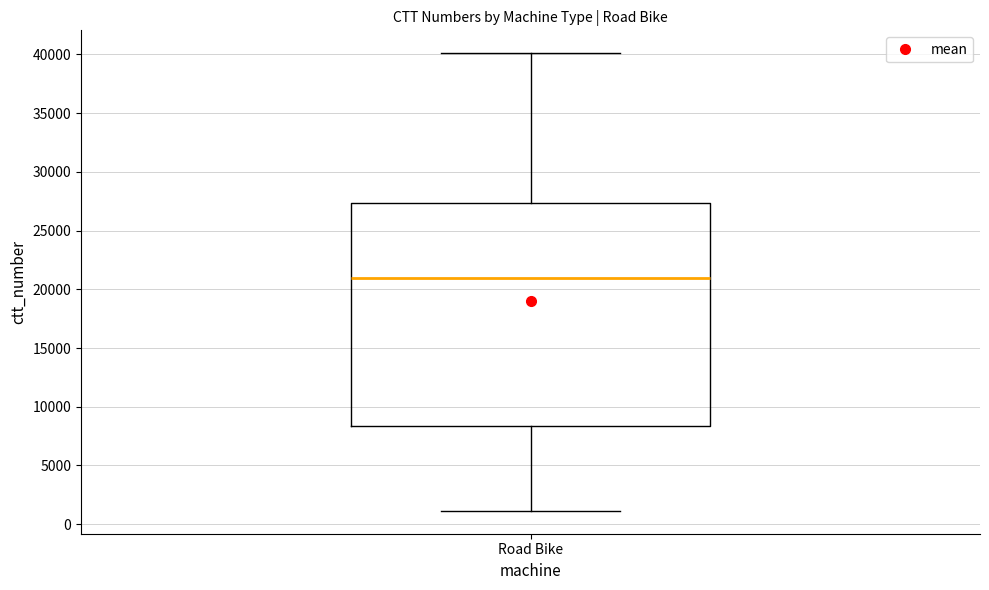

Where does the lower whisker of the box for Road Bike end on the y-axis? The values are not printed on the chart, so give them approximately, as read against the axis.

1000